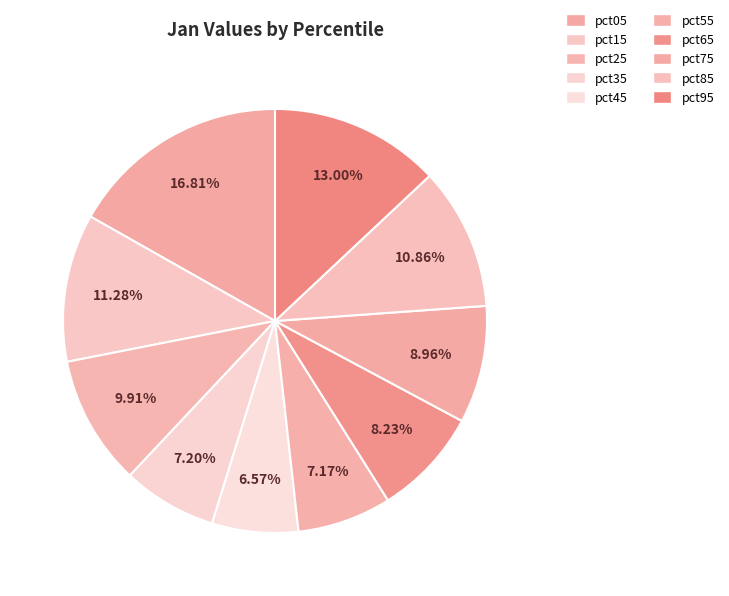

Count the number of slices in the pie.

10